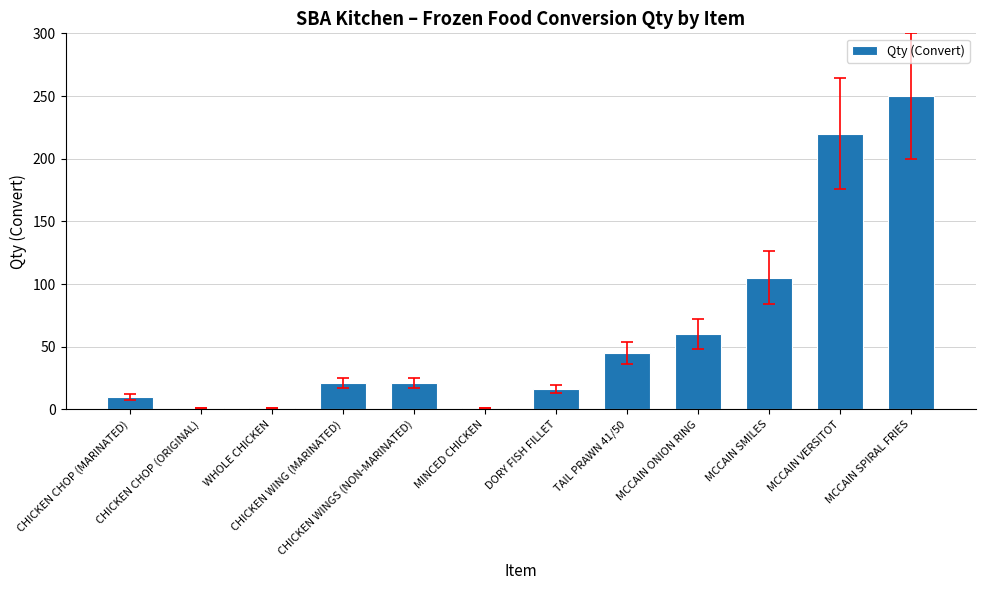

The value at CHICKEN CHOP (ORIGINAL) is 1. True or false?

True